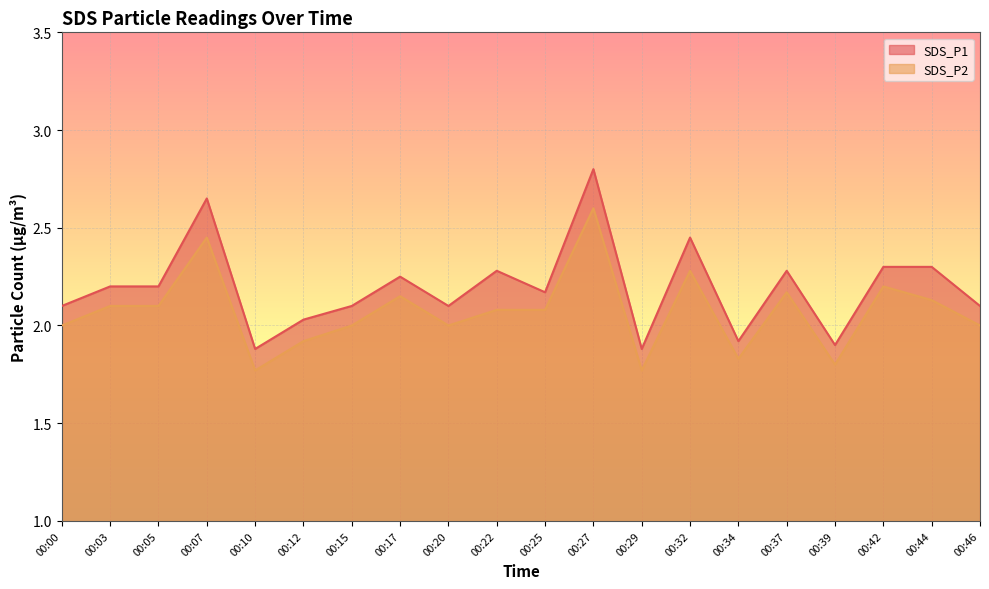

True or false: SDS_P2 and SDS_P1 intersect in this chart.

False